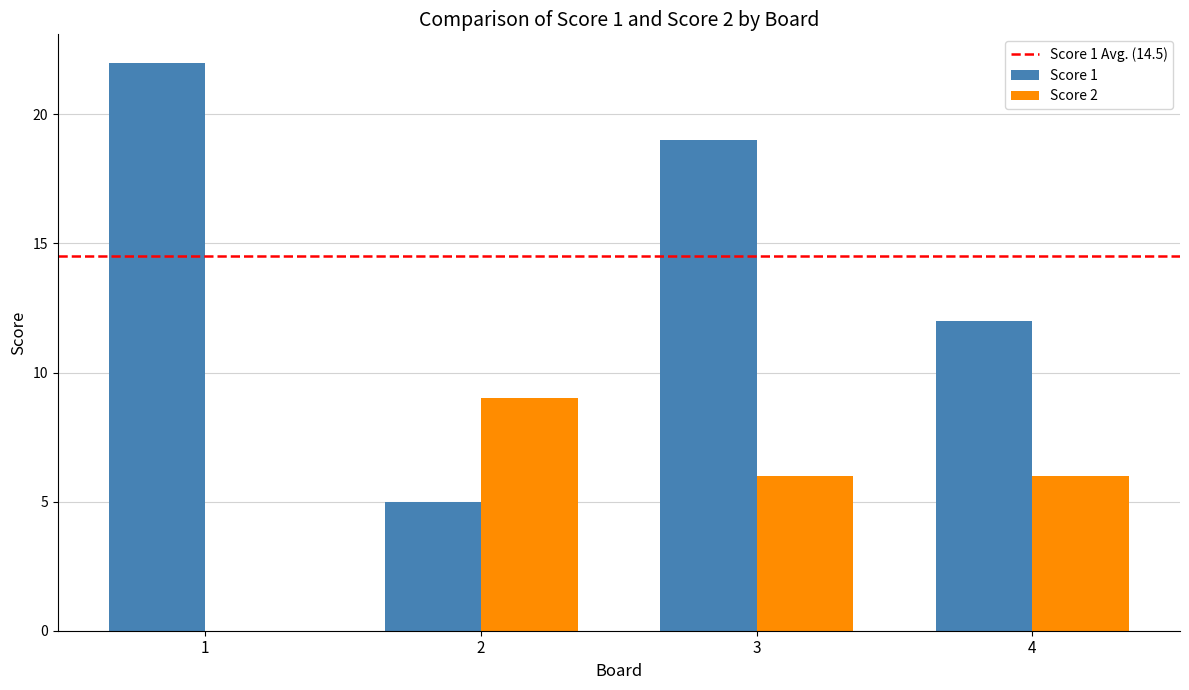

Reading right to left, extract all data points from this chart.

Score 1: 12	19	5	22
Score 2: 6	6	9	0